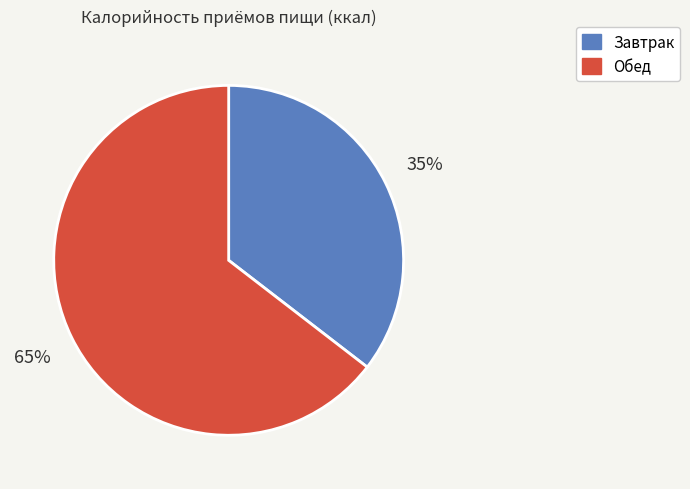

Do Обед and Завтрак together represent more than half of the pie?

Yes